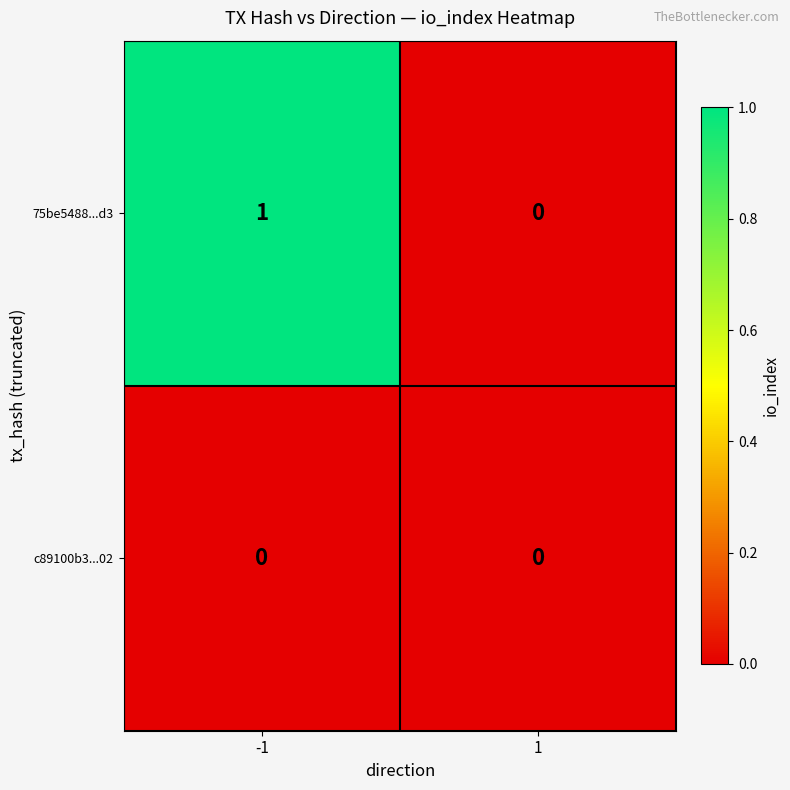

The 75be5488...d3 series shows 0 at 1. True or false?

True